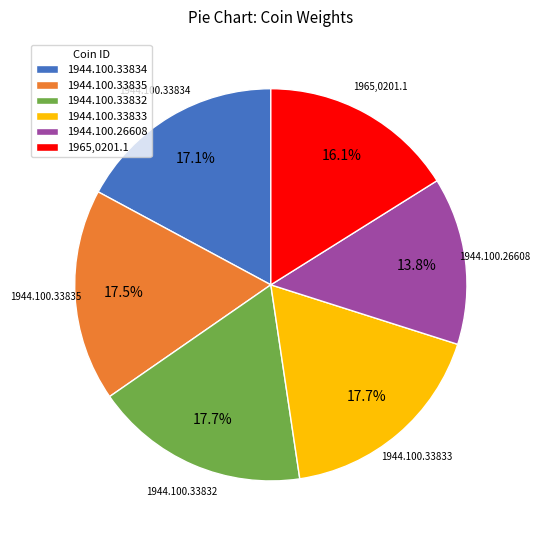

To the nearest percent, what is the combined percentage of 1944.100.33833 and 1944.100.26608?

32%